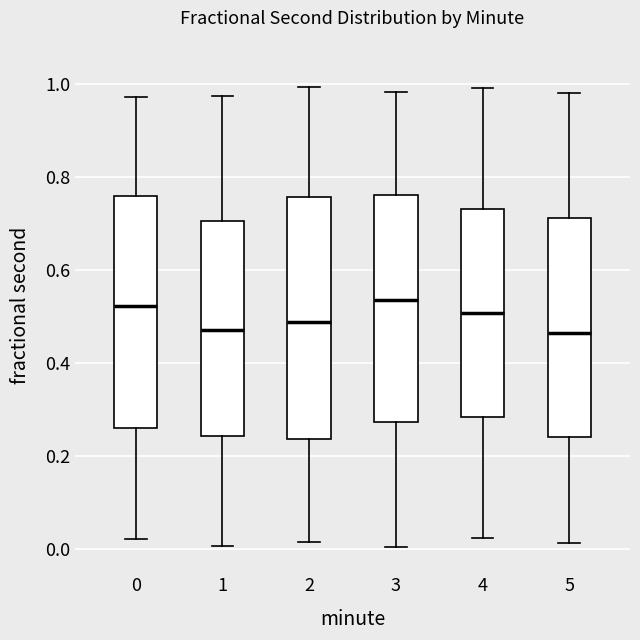

Where is the upper edge of the box at x = 5 on the y-axis? The values are not printed on the chart, so give them approximately, as read against the axis.

0.72